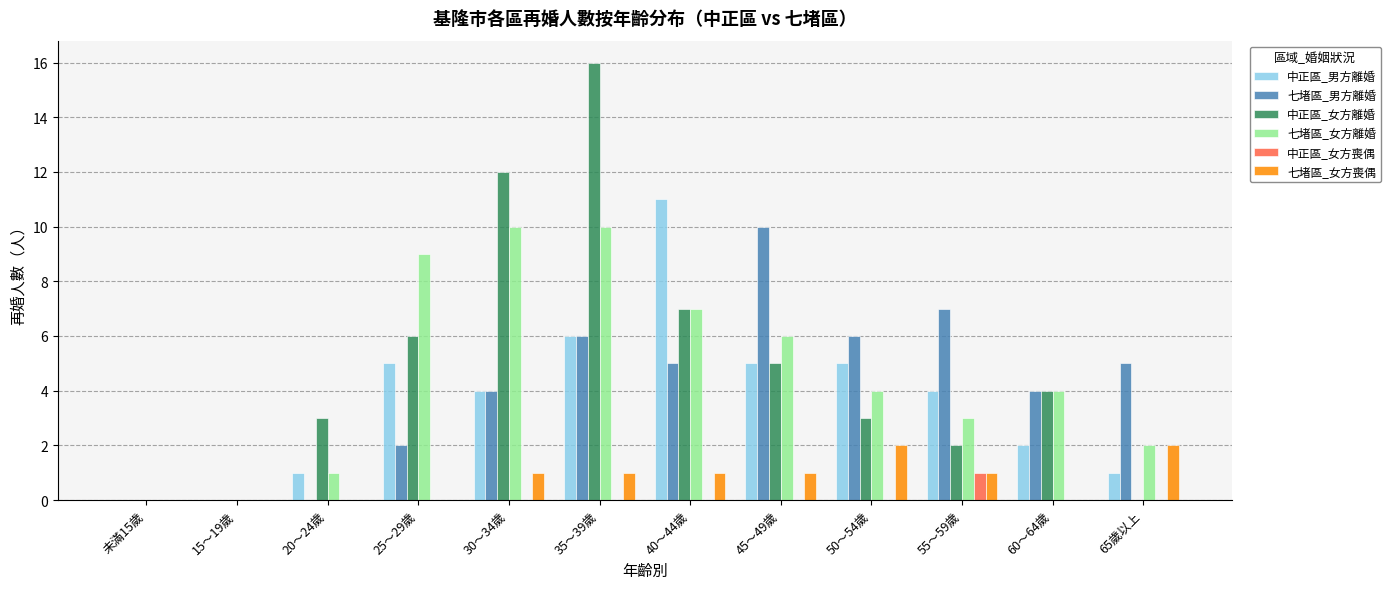

Reading right to left, extract all data points from this chart.

中正區_男方離婚: 1	2	4	5	5	11	6	4	5	1	0	0
七堵區_男方離婚: 5	4	7	6	10	5	6	4	2	0	0	0
中正區_女方離婚: 0	4	2	3	5	7	16	12	6	3	0	0
七堵區_女方離婚: 2	4	3	4	6	7	10	10	9	1	0	0
中正區_女方喪偶: 0	0	1	0	0	0	0	0	0	0	0	0
七堵區_女方喪偶: 2	0	1	2	1	1	1	1	0	0	0	0